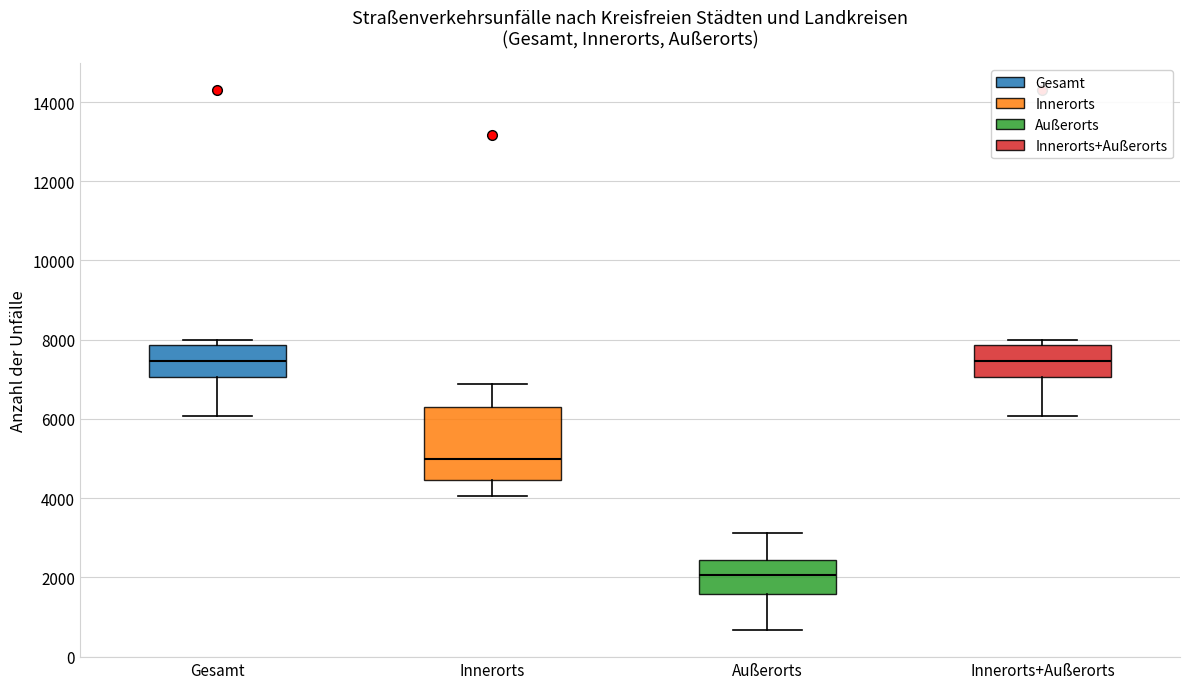

Where is the lower edge of the box for Außerorts on the y-axis? The values are not printed on the chart, so give them approximately, as read against the axis.

1600